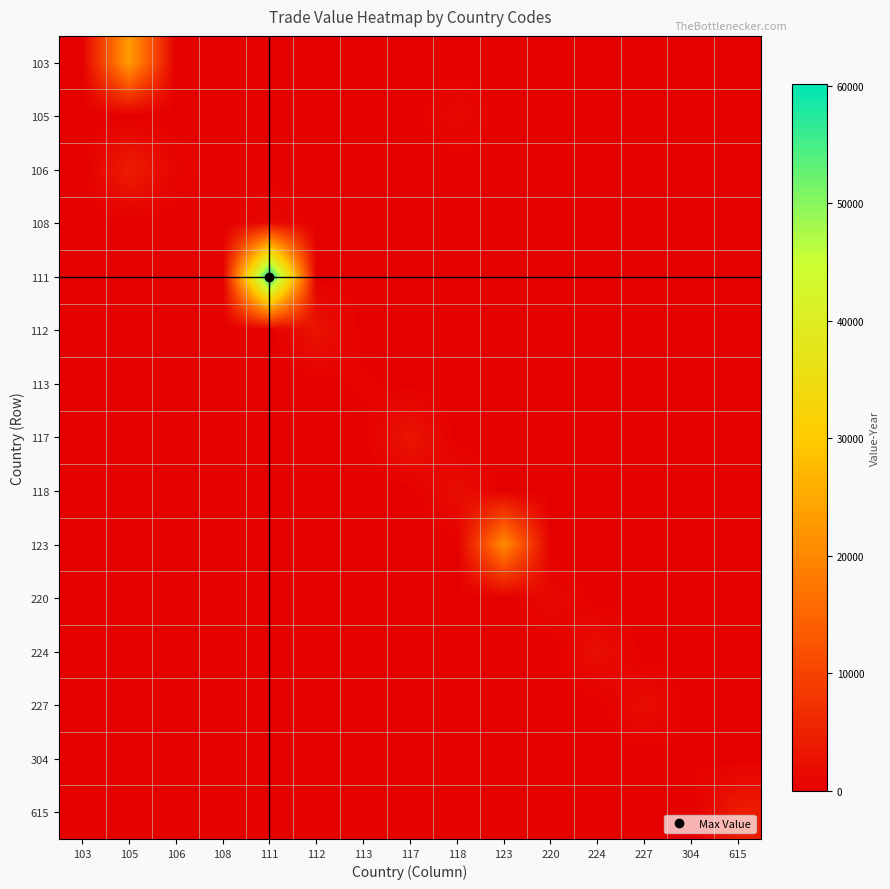

Reading right to left, extract all data points from this chart.

103: 615=0	304=0	227=0	224=0	220=0	123=0	118=0	117=0	113=0	112=0	111=0	108=0	106=0	105=23197	103=0
105: 615=0	304=0	227=0	224=0	220=0	123=0	118=1396	117=0	113=0	112=0	111=0	108=0	106=0	105=0	103=0
106: 615=0	304=0	227=0	224=0	220=0	123=0	118=0	117=0	113=0	112=0	111=0	108=0	106=901	105=4371	103=0
108: 615=0	304=0	227=0	224=0	220=0	123=0	118=0	117=0	113=0	112=0	111=1345	108=0	106=0	105=0	103=0
111: 615=0	304=0	227=0	224=0	220=0	123=0	118=0	117=0	113=0	112=0	111=60151	108=0	106=0	105=0	103=0
112: 615=0	304=0	227=0	224=0	220=0	123=0	118=0	117=0	113=0	112=2910	111=0	108=0	106=0	105=0	103=0
113: 615=0	304=0	227=0	224=0	220=0	123=0	118=0	117=0	113=582	112=0	111=0	108=0	106=0	105=0	103=0
117: 615=0	304=0	227=0	224=0	220=0	123=0	118=0	117=3209	113=0	112=0	111=0	108=0	106=0	105=0	103=0
118: 615=0	304=0	227=0	224=0	220=0	123=0	118=2174	117=0	113=0	112=0	111=0	108=0	106=0	105=0	103=0
123: 615=0	304=0	227=0	224=0	220=0	123=20449	118=0	117=0	113=0	112=0	111=0	108=0	106=0	105=0	103=0
220: 615=0	304=0	227=0	224=0	220=1407	123=0	118=0	117=0	113=0	112=0	111=0	108=0	106=0	105=0	103=0
224: 615=0	304=0	227=0	224=2345	220=0	123=0	118=0	117=0	113=0	112=0	111=0	108=0	106=0	105=0	103=0
227: 615=0	304=0	227=2011	224=0	220=0	123=0	118=0	117=0	113=0	112=0	111=0	108=0	106=0	105=0	103=0
304: 615=0	304=339	227=0	224=0	220=0	123=0	118=0	117=0	113=0	112=0	111=0	108=0	106=0	105=0	103=0
615: 615=4248	304=0	227=0	224=0	220=0	123=0	118=0	117=0	113=0	112=0	111=0	108=0	106=0	105=0	103=0